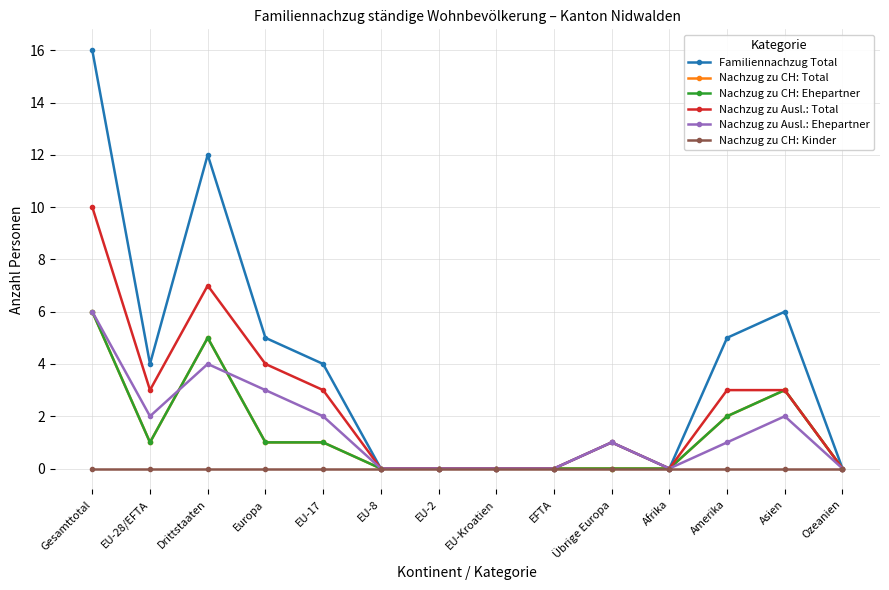

Which category has the highest value in the Nachzug zu CH: Ehepartner series?

Gesamttotal